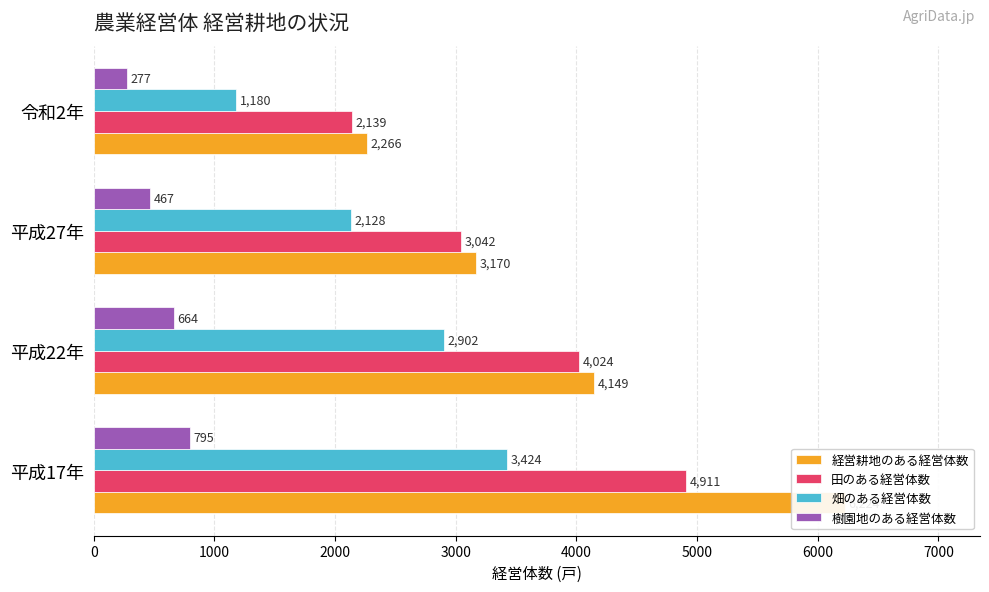

Which series has the largest range (max minus min)?

経営耕地のある経営体数